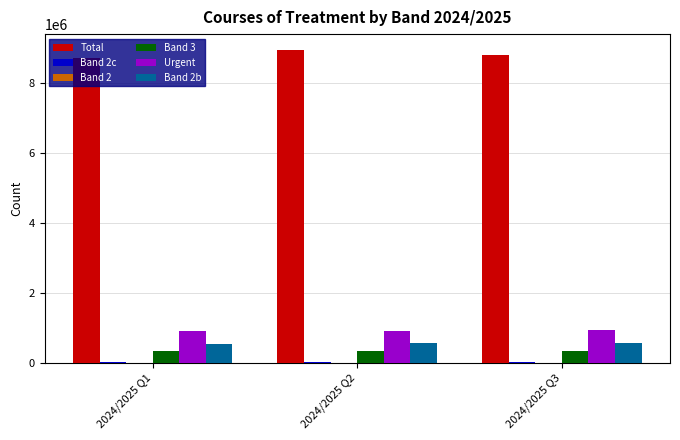

What is the highest value of the Total series?

8940128